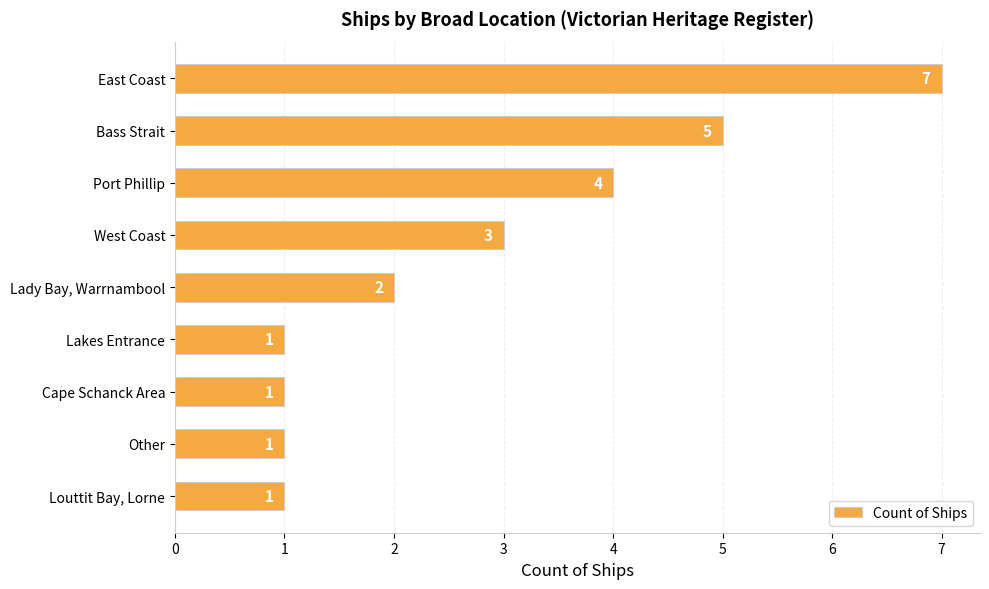

True or false: the data shows 7 at Bass Strait.

False